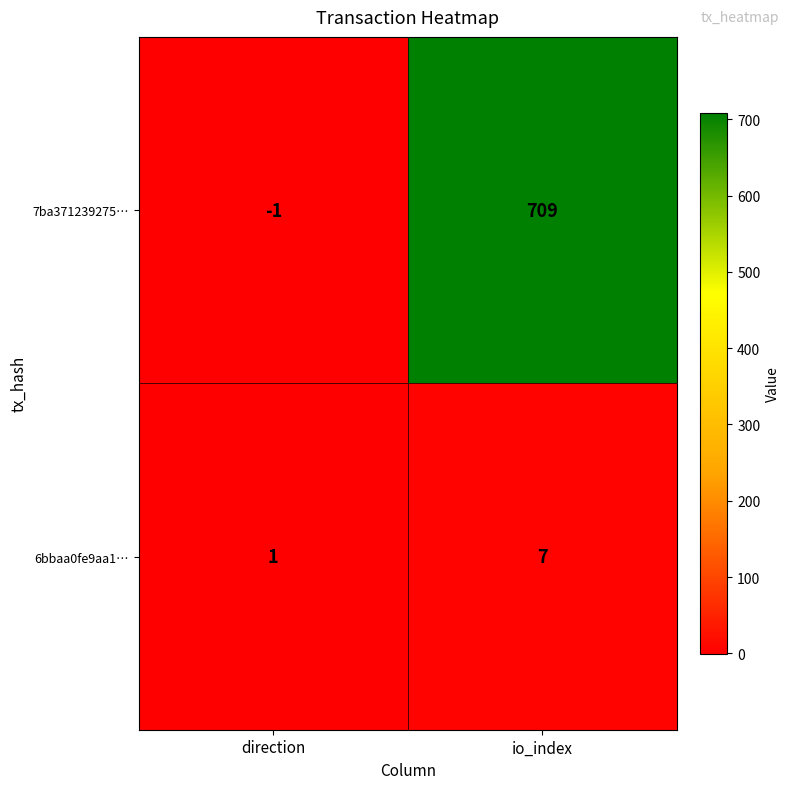

How many negative values does the 7ba371239275… series have?

1